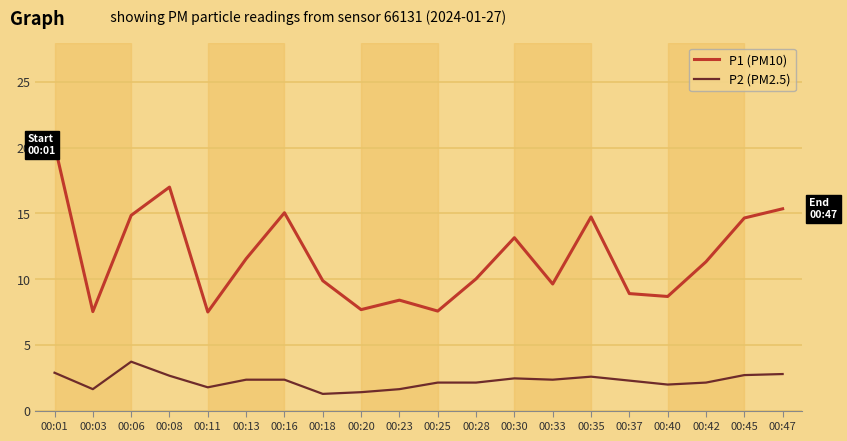

How many lines are shown in the chart?

2